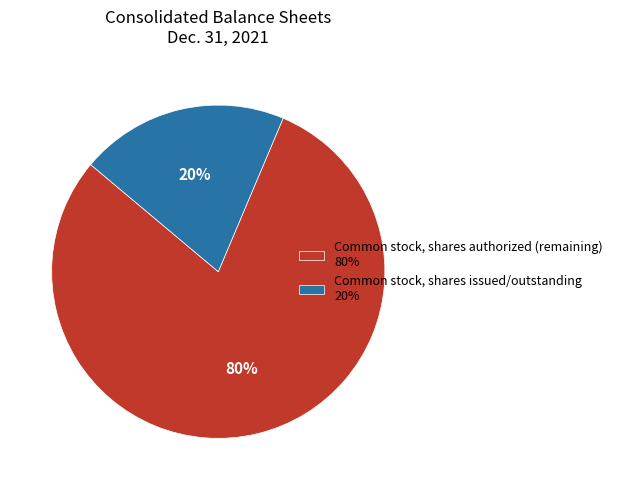

Which slice represents more than half of the pie?

Common stock, shares authorized (remaining) 80%